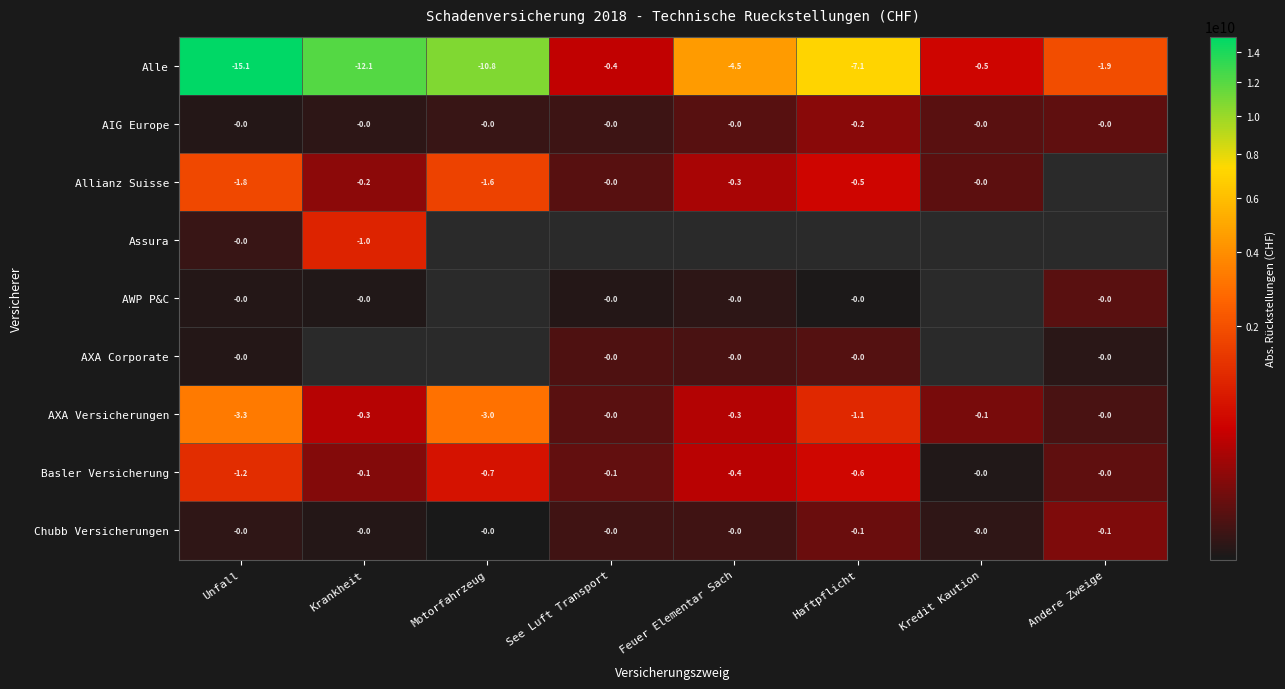

Which has a higher value, Krankheit or Feuer Elementar Sach?

Krankheit